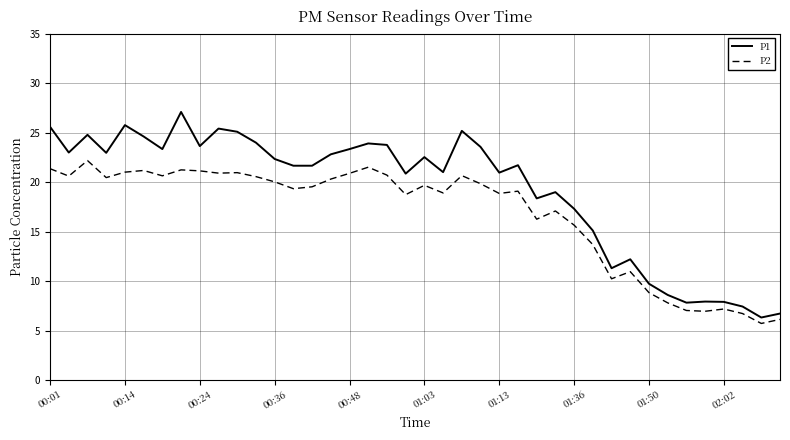

What is the maximum value shown in the chart?

27.1